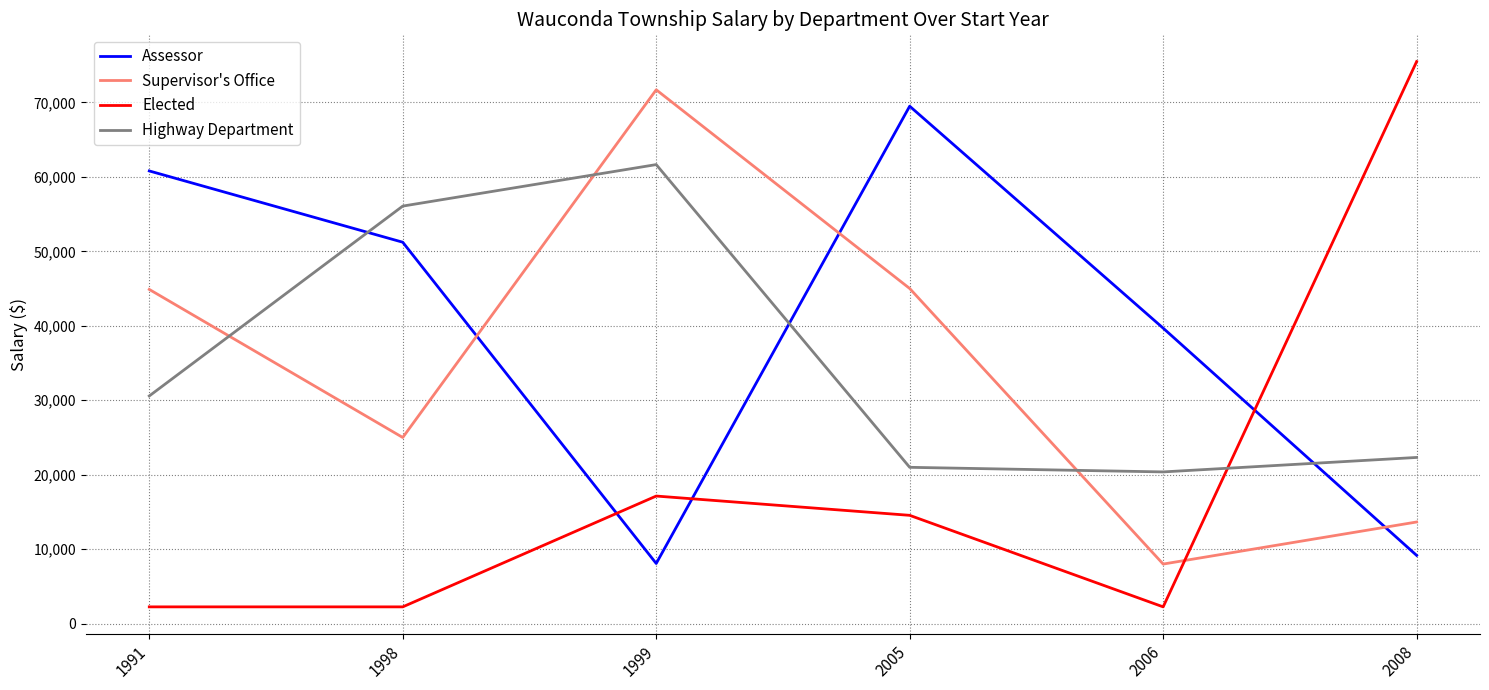

True or false: Elected and Highway Department cross at least once.

True